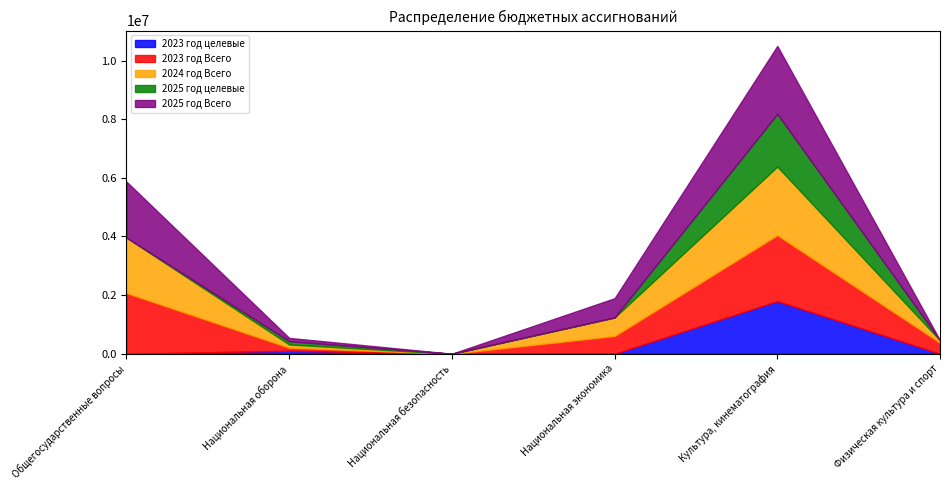

What is the sum of all 2025 год целевые values?

1908884.1